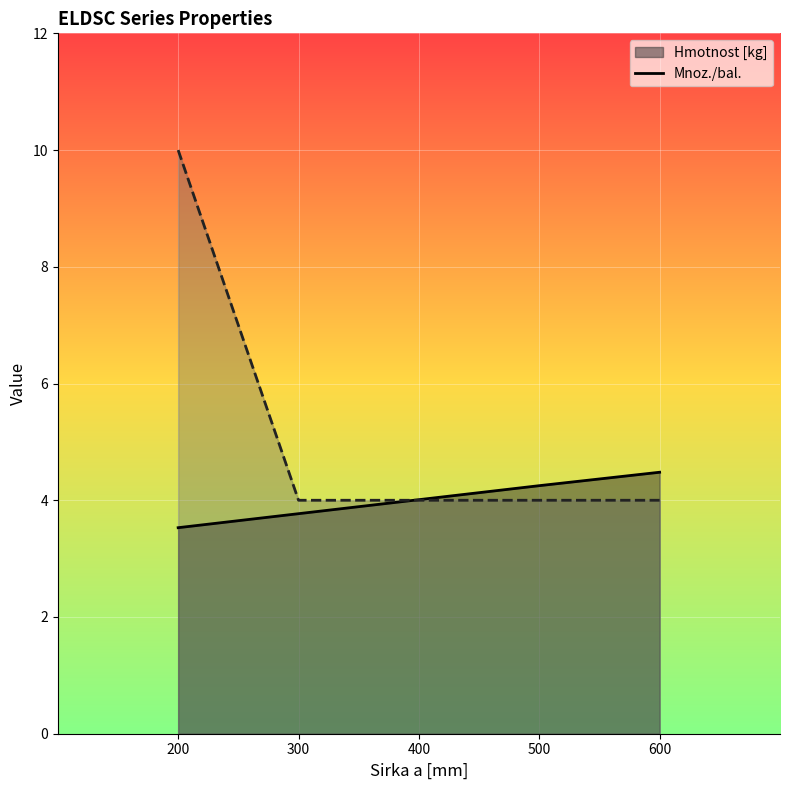

What is the approximate value of Hmotnost [kg] at 600?

4.5